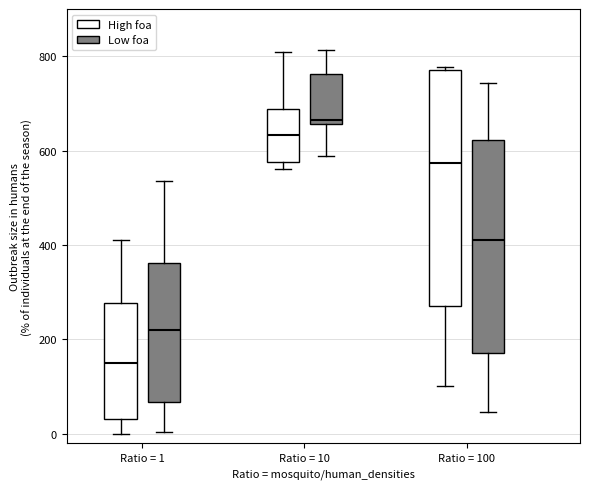

Which box is the tallest, from its lower edge to its upper edge?

Ratio = 100 (High foa)